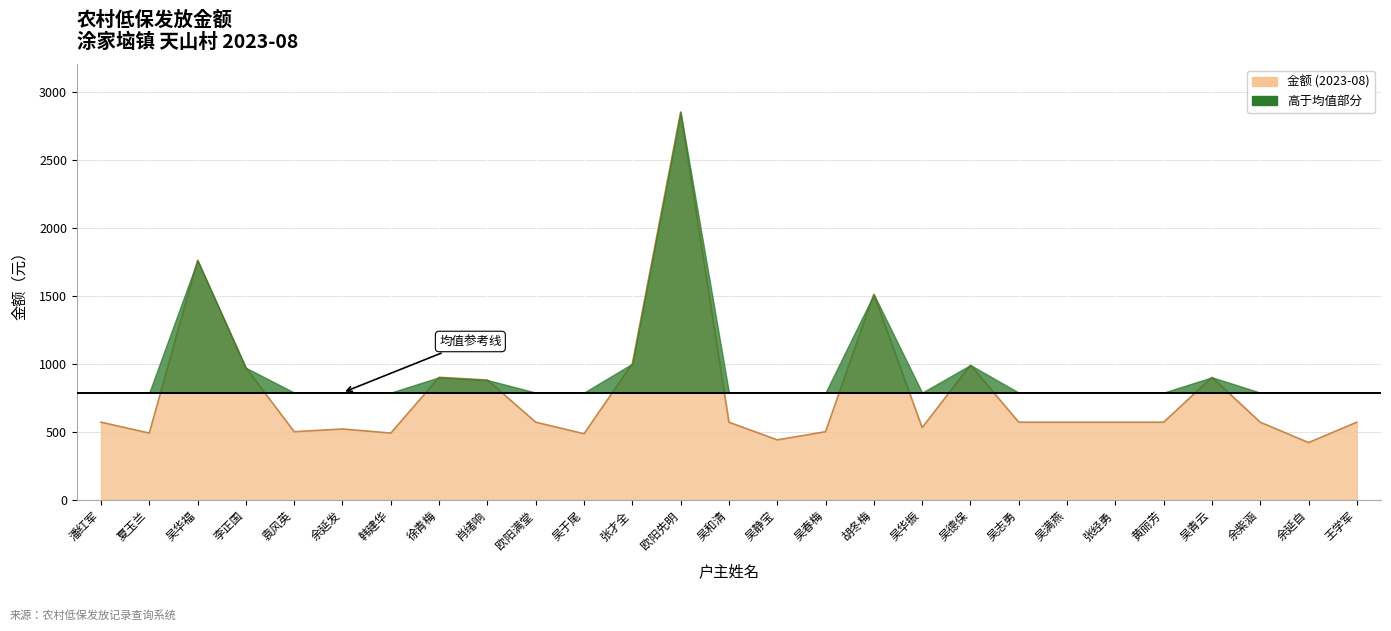

True or false: the data has more than 1 interior local peaks.

True